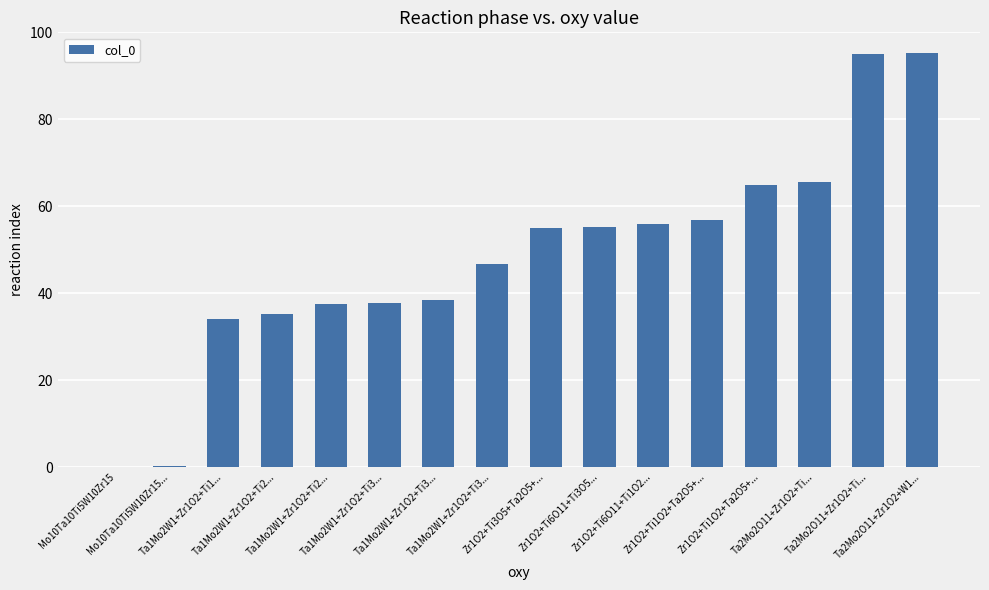

Reading right to left, extract all data points from this chart.

95.2	95.0	65.5	65.0	56.8	56.0	55.2	55.0	46.8	38.5	37.8	37.5	35.2	34.0	0.2	0.0